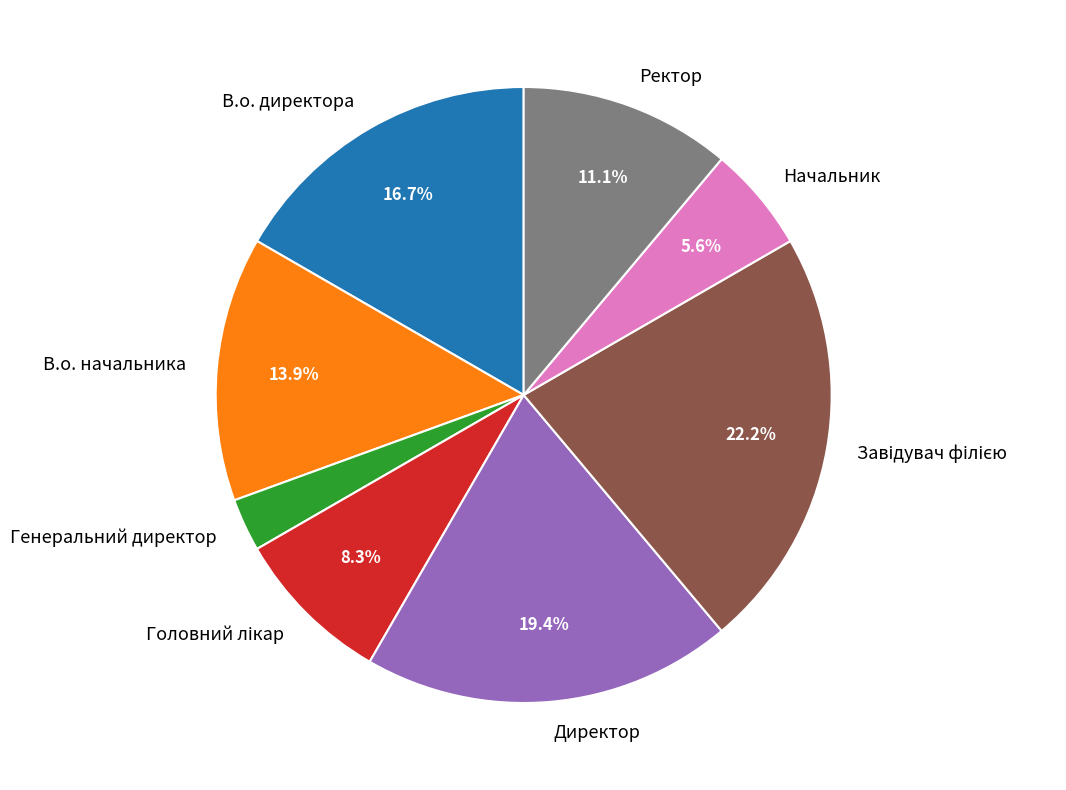

How many segments does this pie chart have?

8